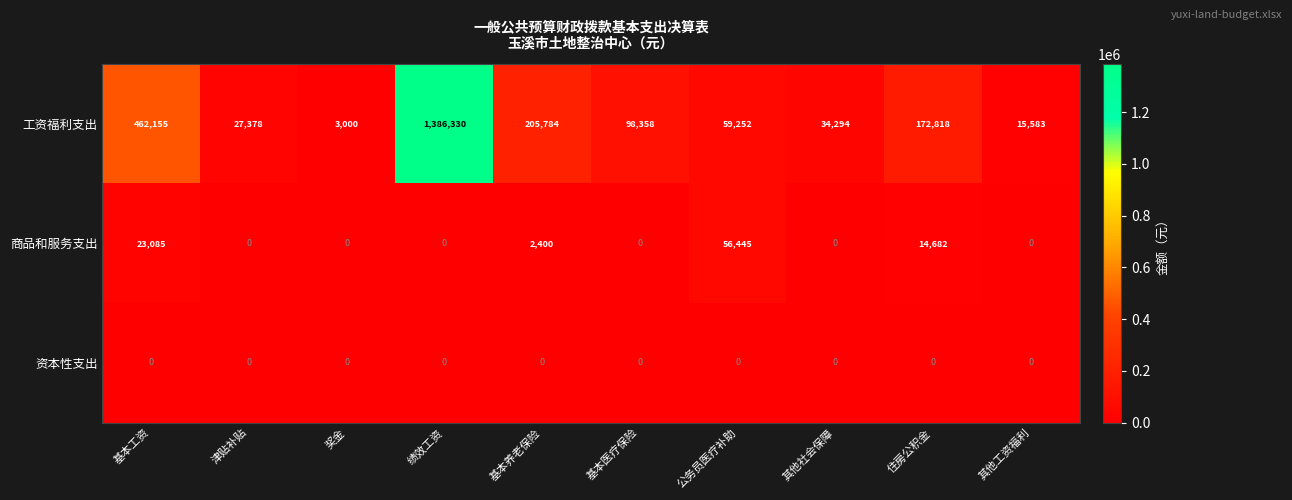

The value of 资本性支出 at 基本工资 is 0. True or false?

True